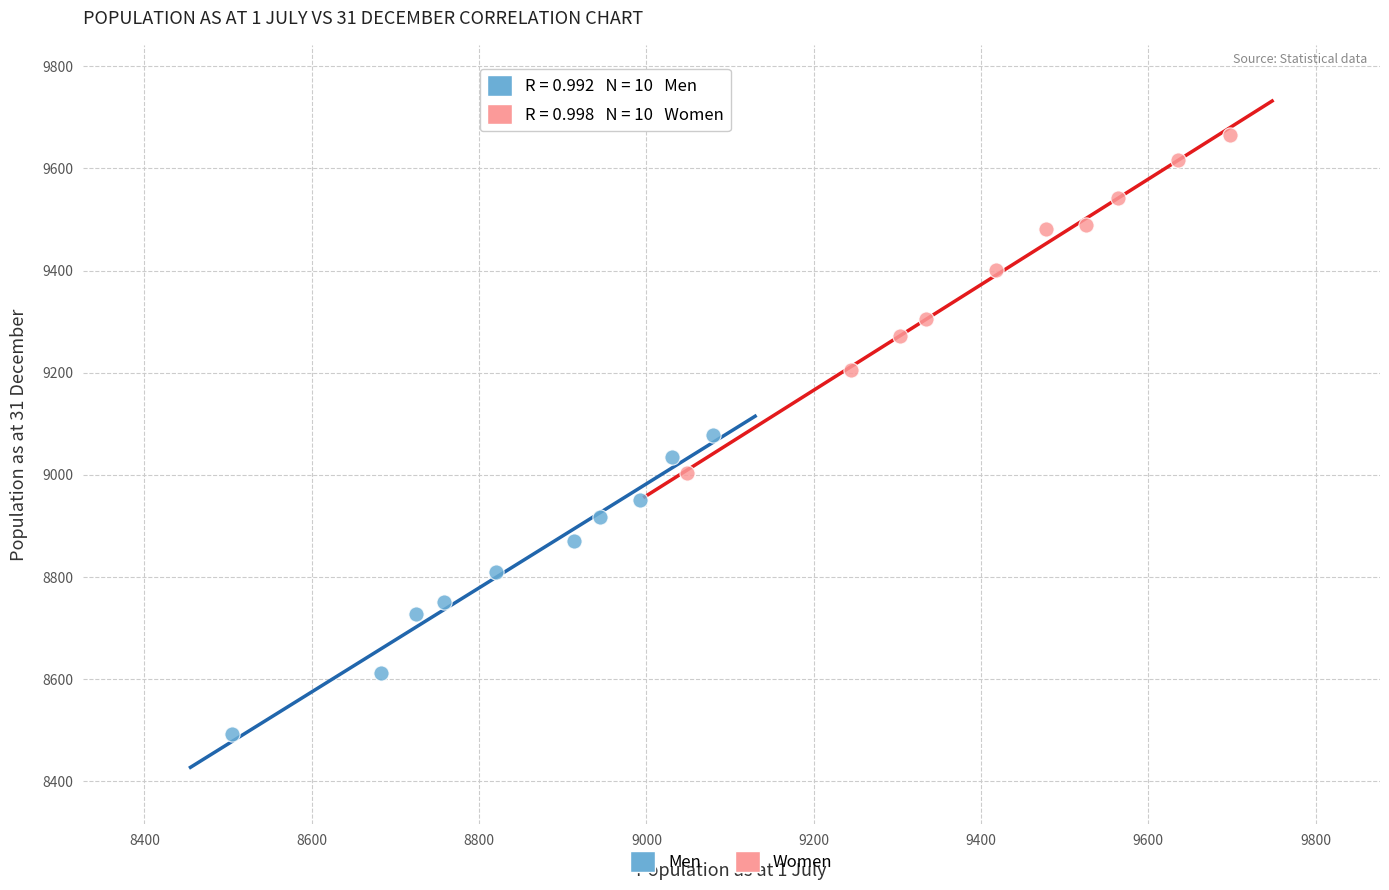

Which series has the largest Y range (max minus min)?

Women